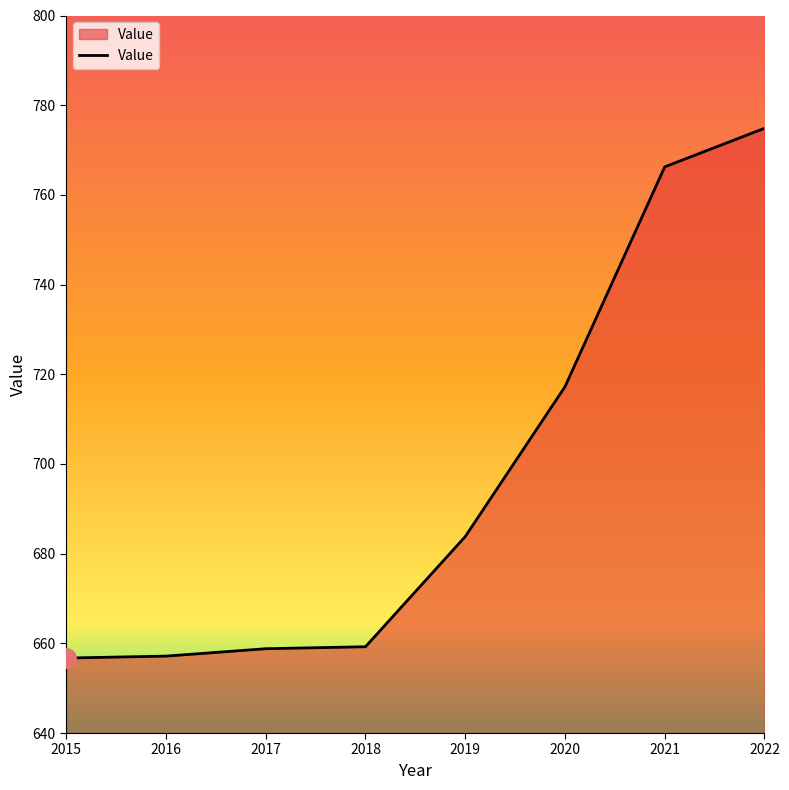

Which has a higher value, 2017 or 2022?

2022